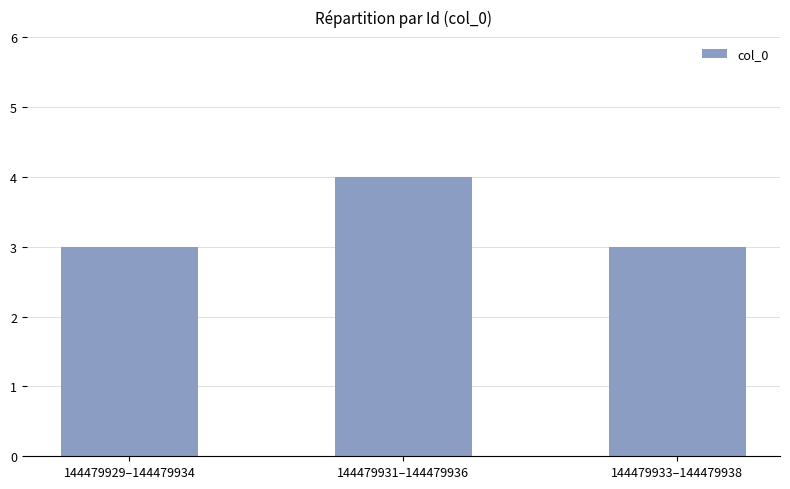

Does the chart contain any negative values?

No